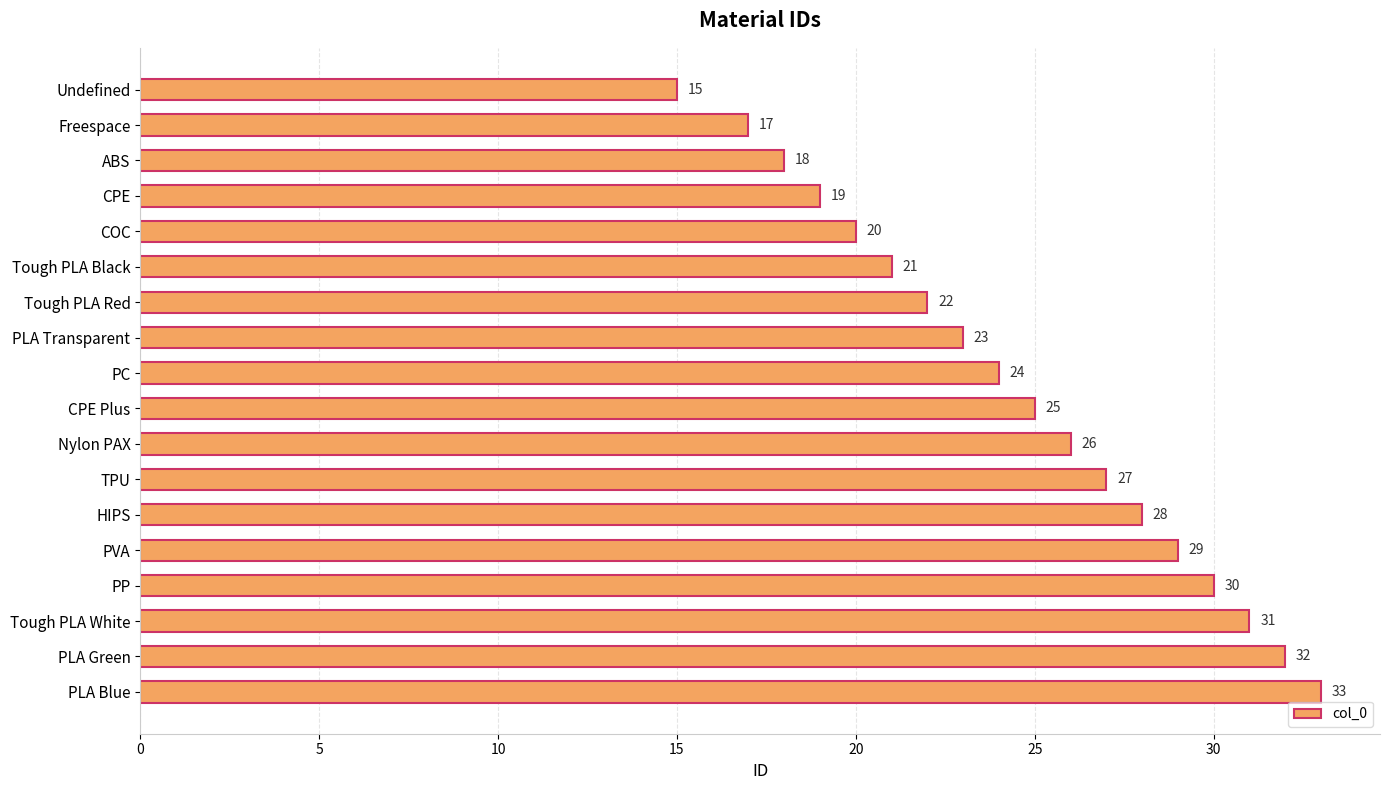

What is the average value?

24